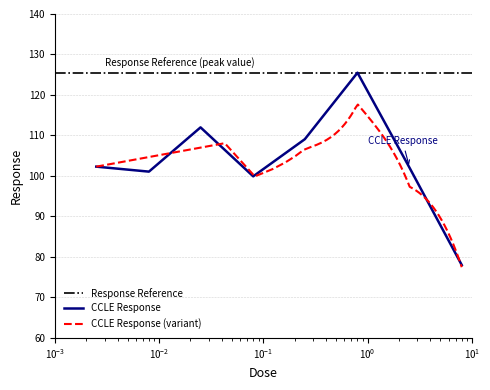

At which label is the value closest to 101?

0.008